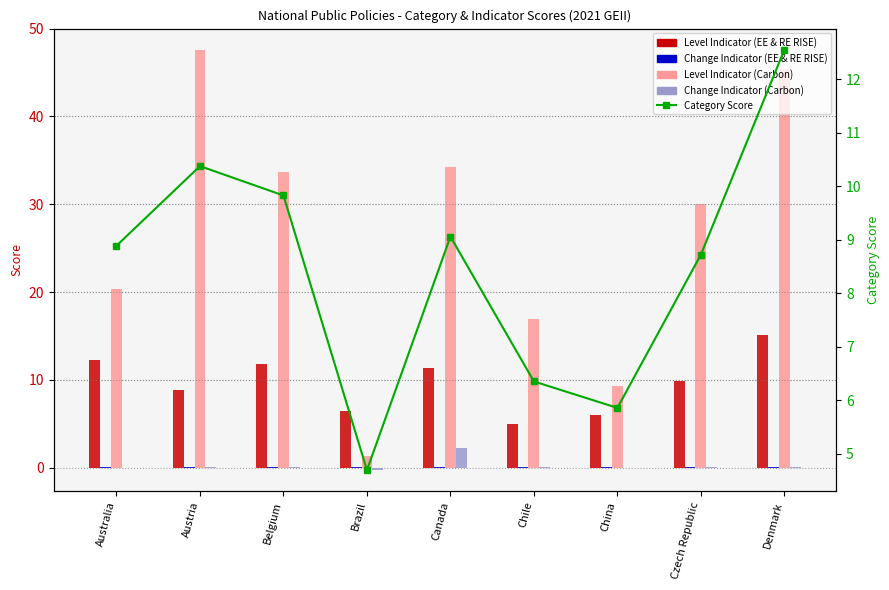

What is the difference between the highest and lowest values at Denmark?

45.3